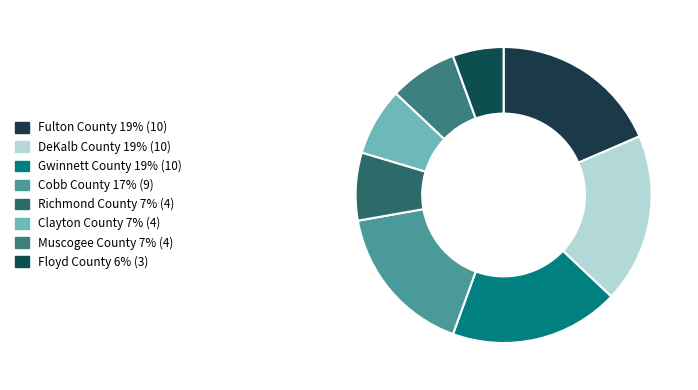

Does Fulton County account for over 50% of the chart?

No